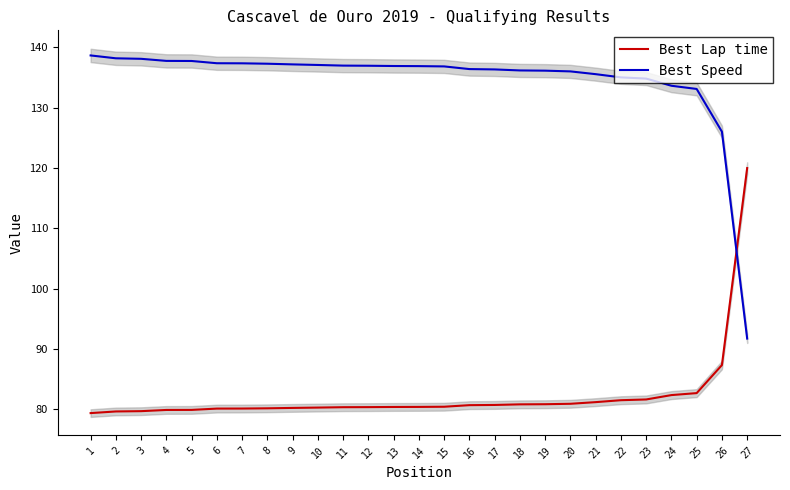

What is the value of the Best Lap time point at the 7th from the left?

80.1